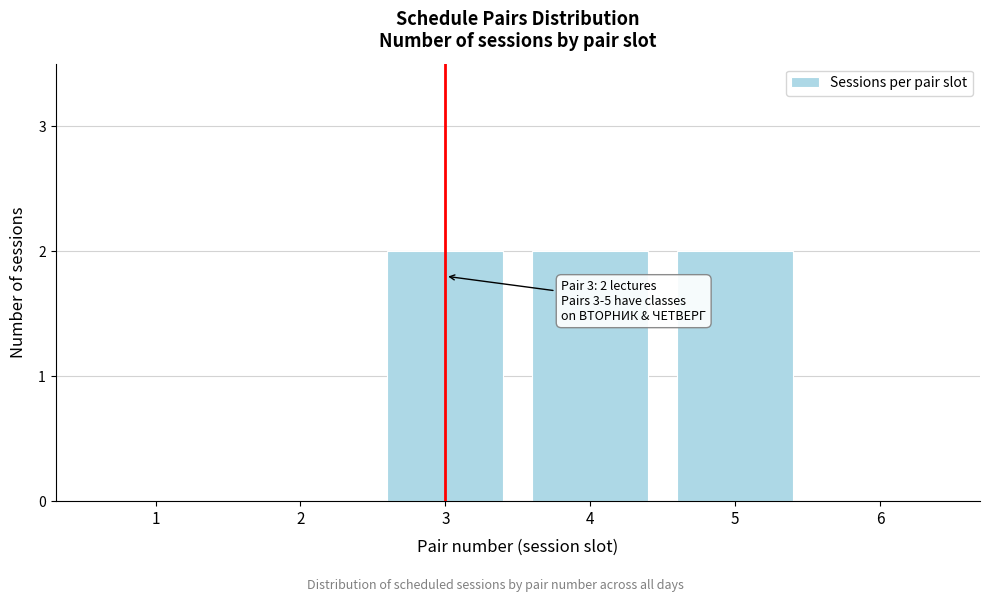

Reading left to right, what are all the values shown in this chart?

1=0	2=0	3=2	4=2	5=2	6=0